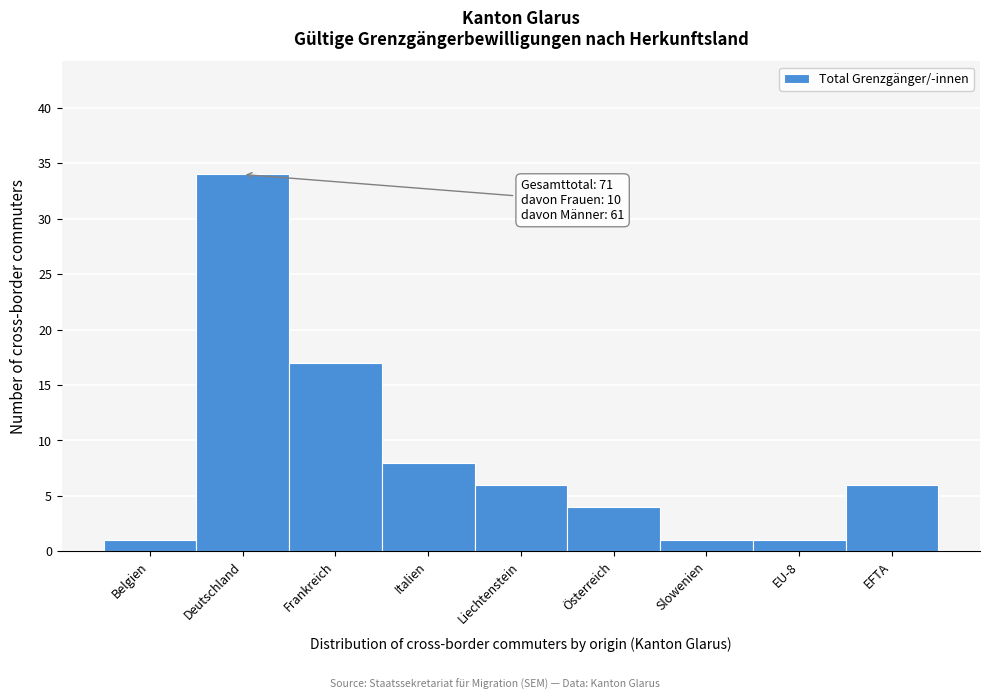

Reading left to right, transcribe all the data shown in this chart.

1	34	17	8	6	4	1	1	6